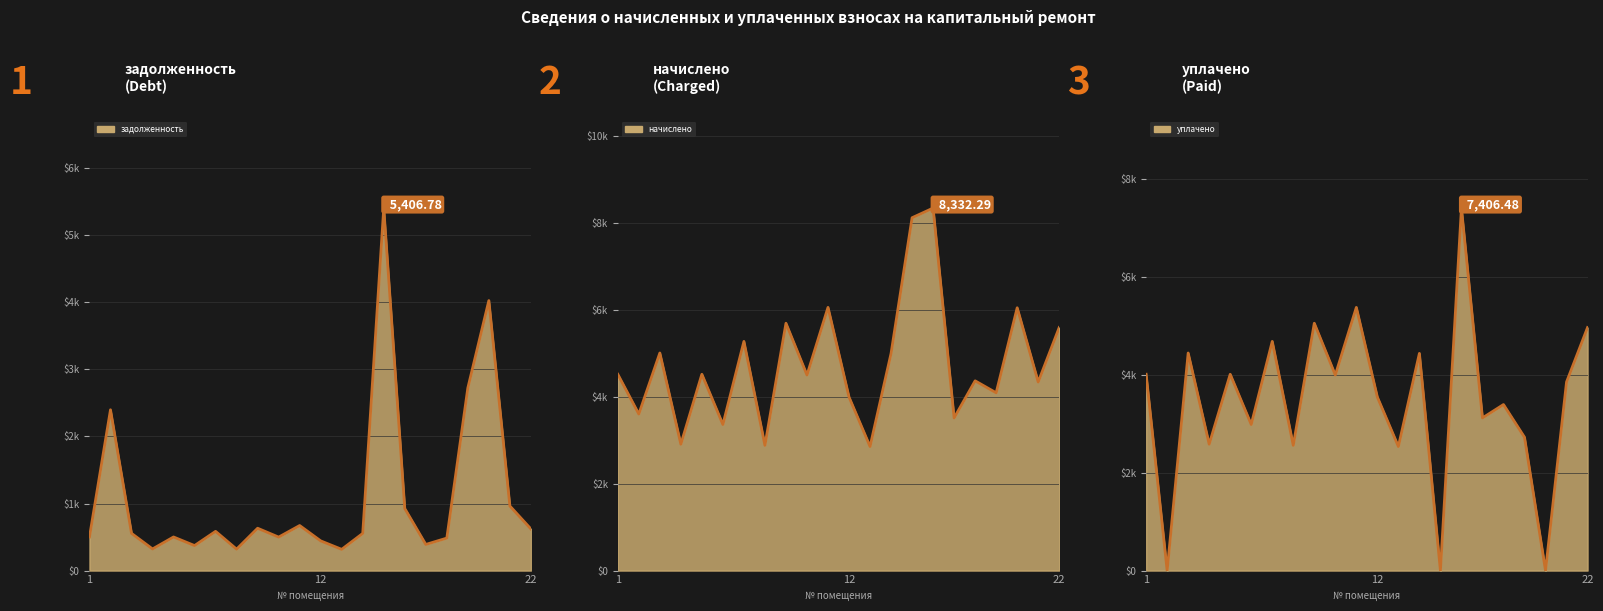

How many values in the уплачено series exceed 3853?

11